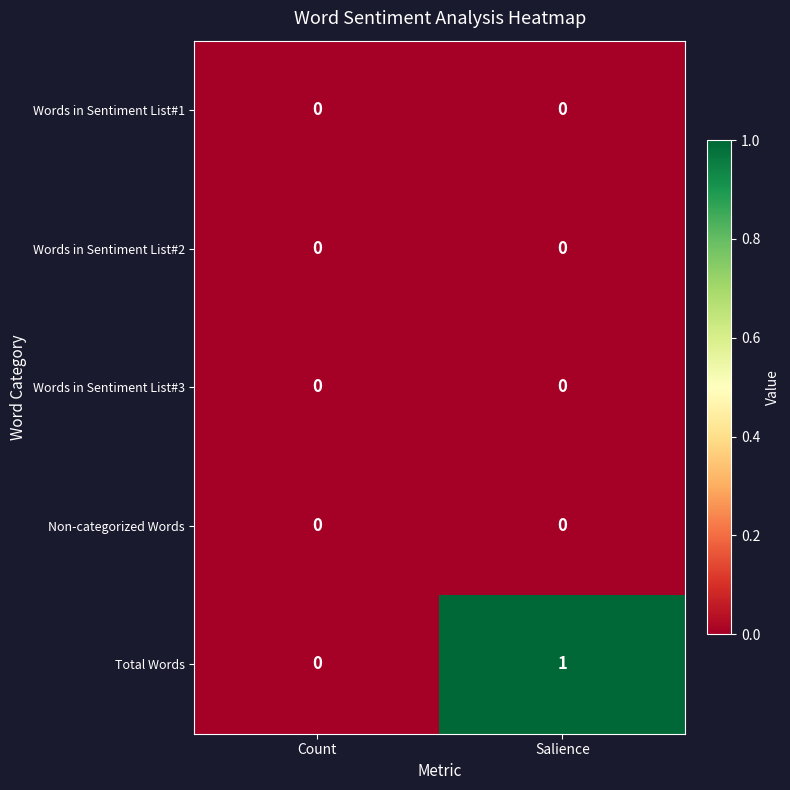

At which category is the sum across all series the highest?

Salience